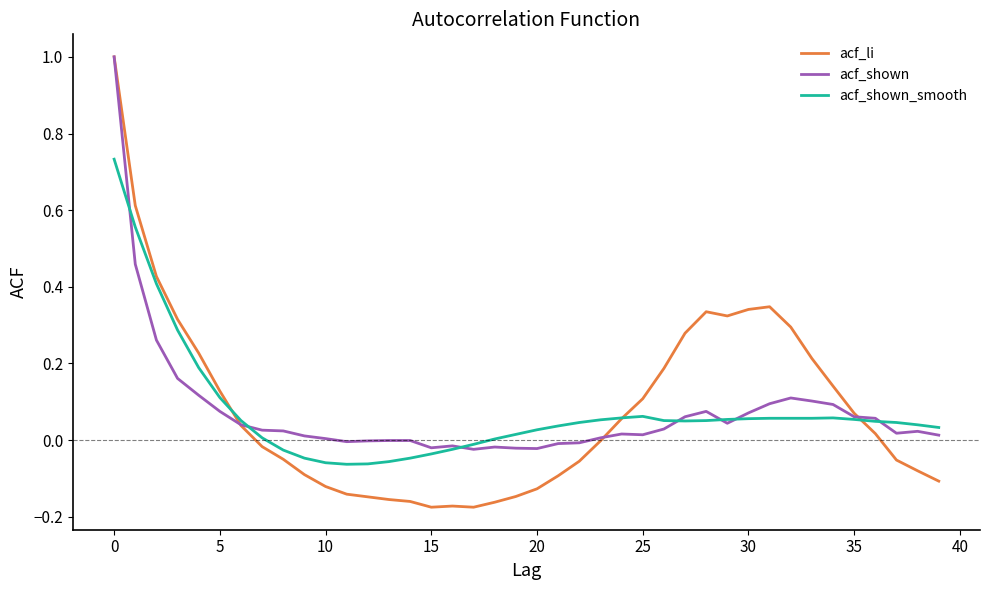

Which series has the widest spread of values?

acf_li